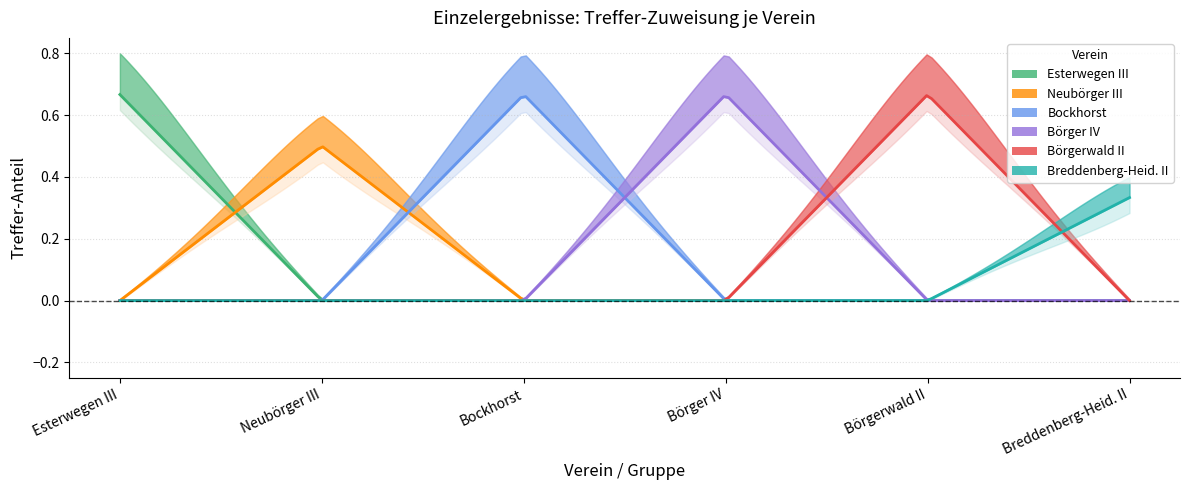

Is this an area chart (filled region under the line)?

No